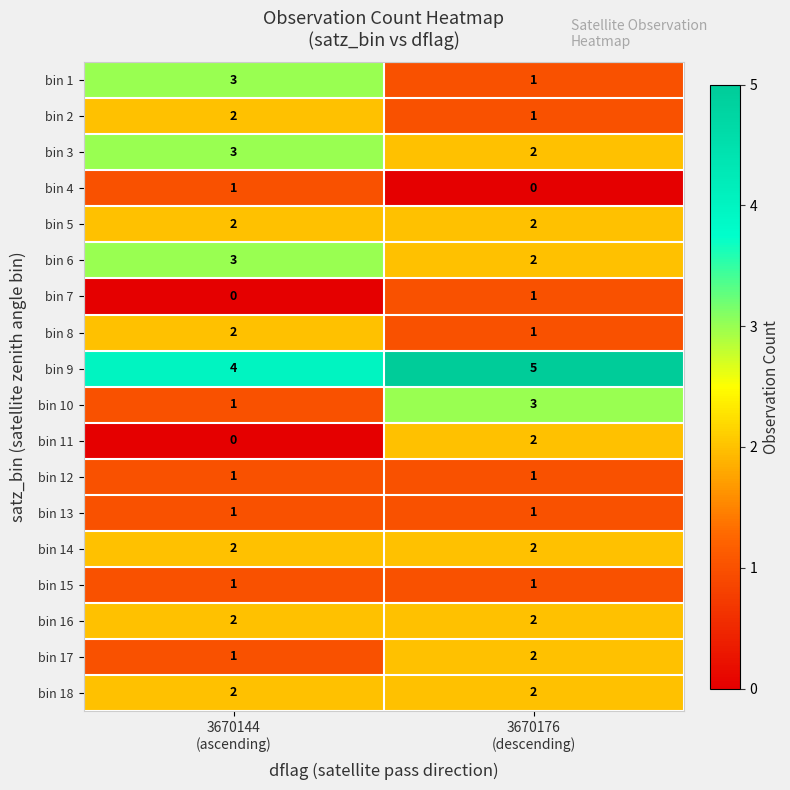

What is the spread (max minus min) of values at 3670176
(descending)?

5